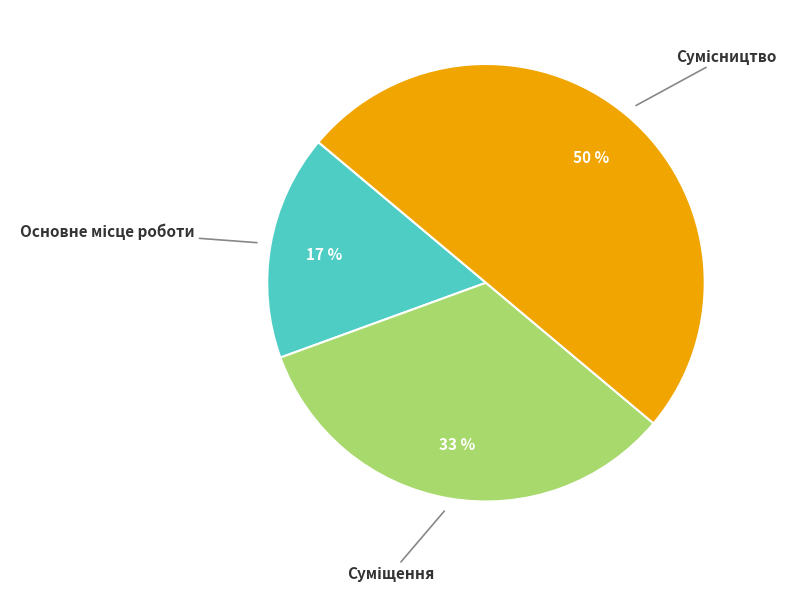

To the nearest percent, what is the average slice percentage?

33%